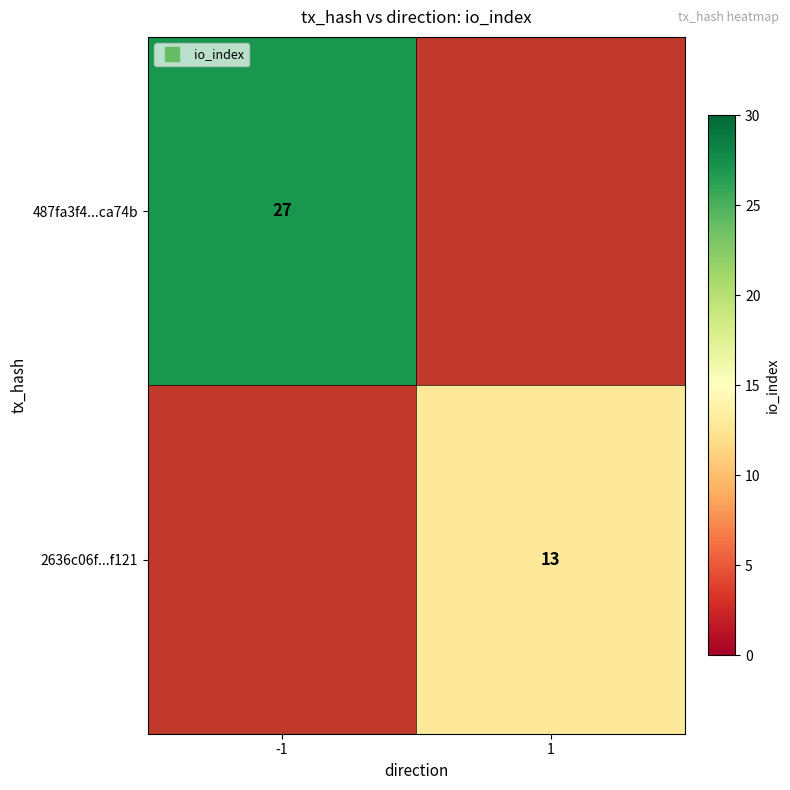

Rank the categories by 487fa3f4...ca74b value from lowest to highest.

-1, 1